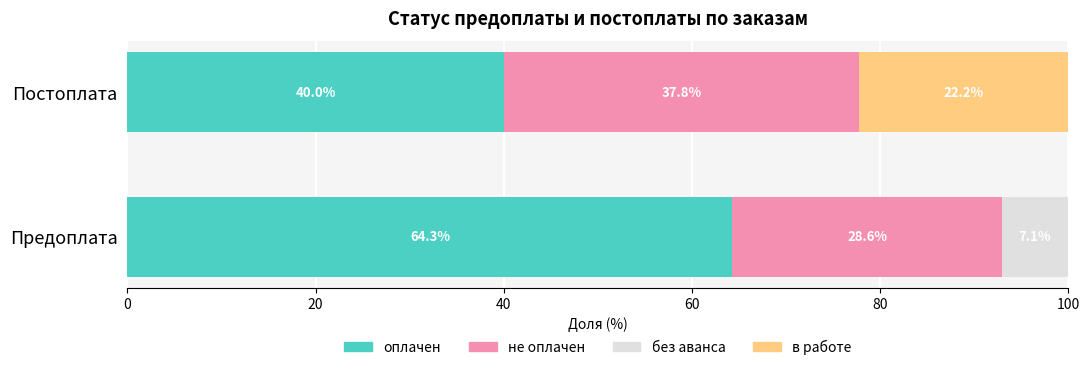

What is the total value across all series at Предоплата?

100.0